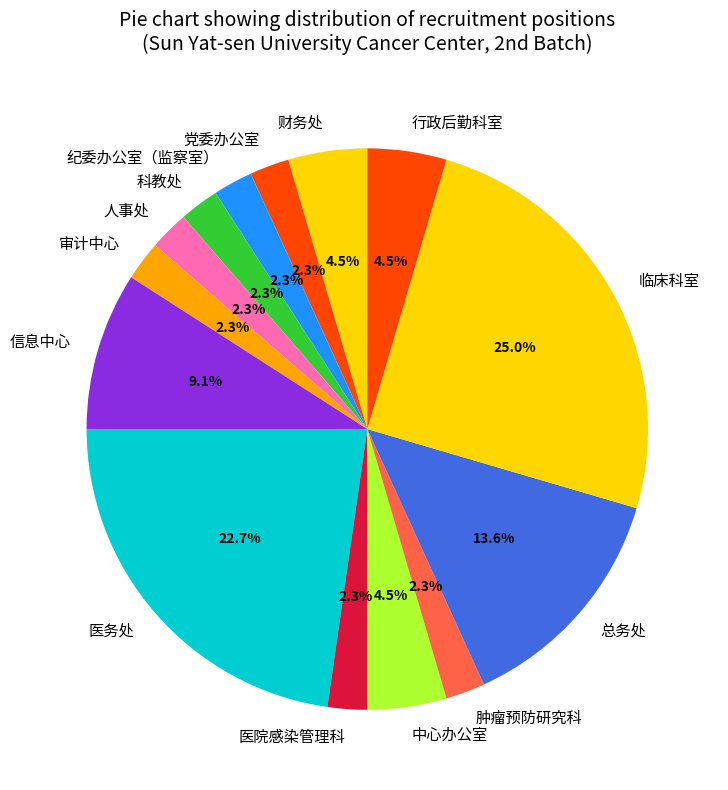

Does 科教处 account for over 50% of the chart?

No